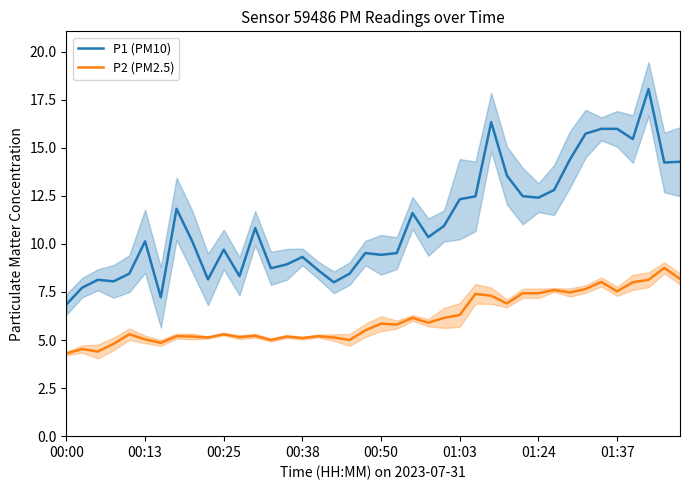

The value of P2 (PM2.5) at 00:00 is 7.4. True or false?

False